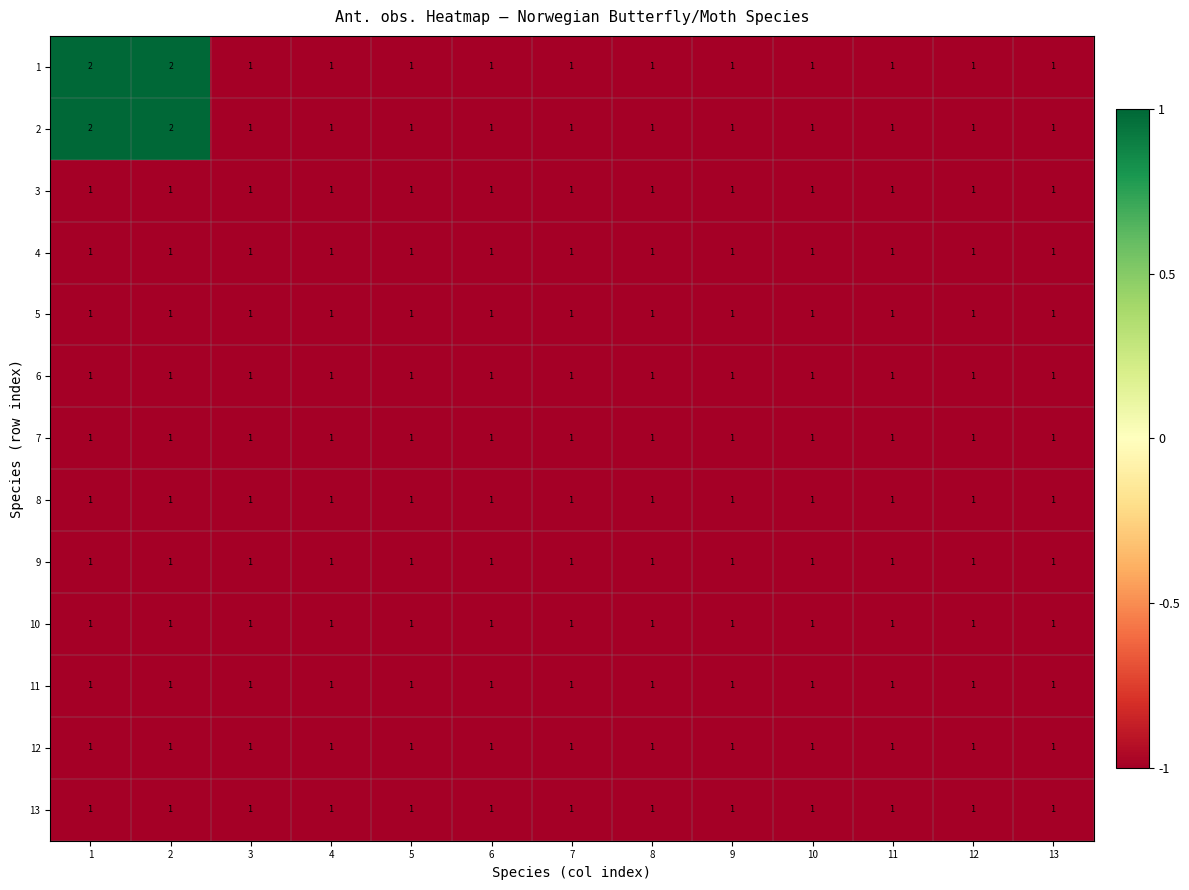

Is it true that 6 equals 1 at 6?

True